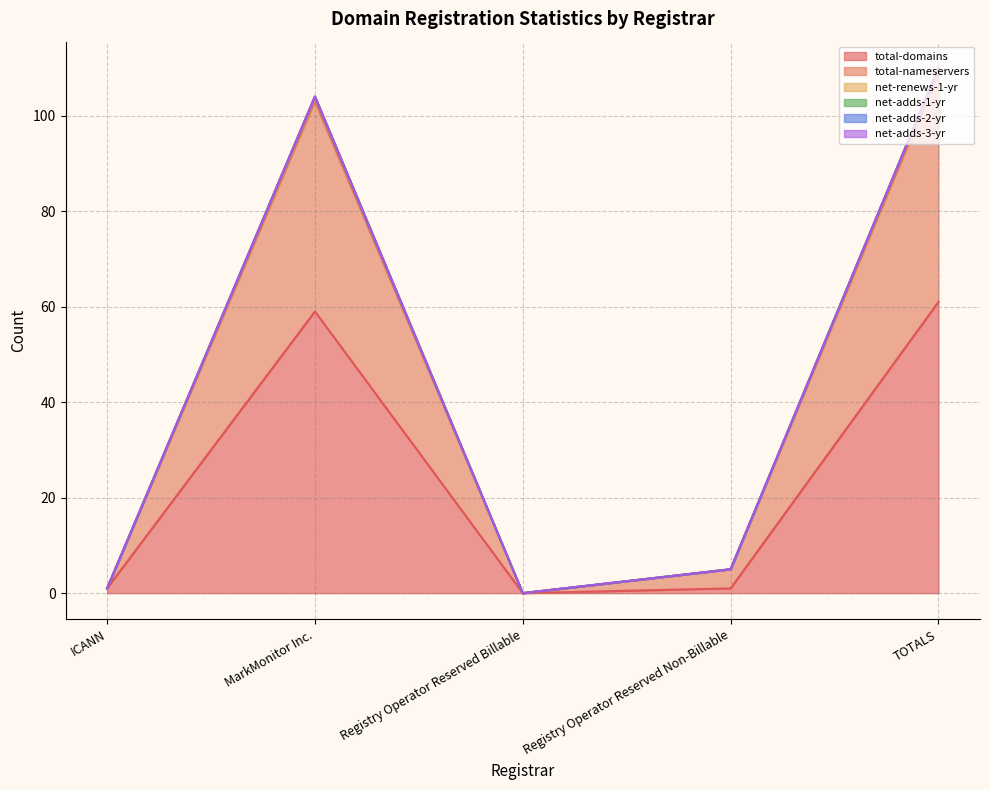

What is the label of the 5th point from the left?

TOTALS